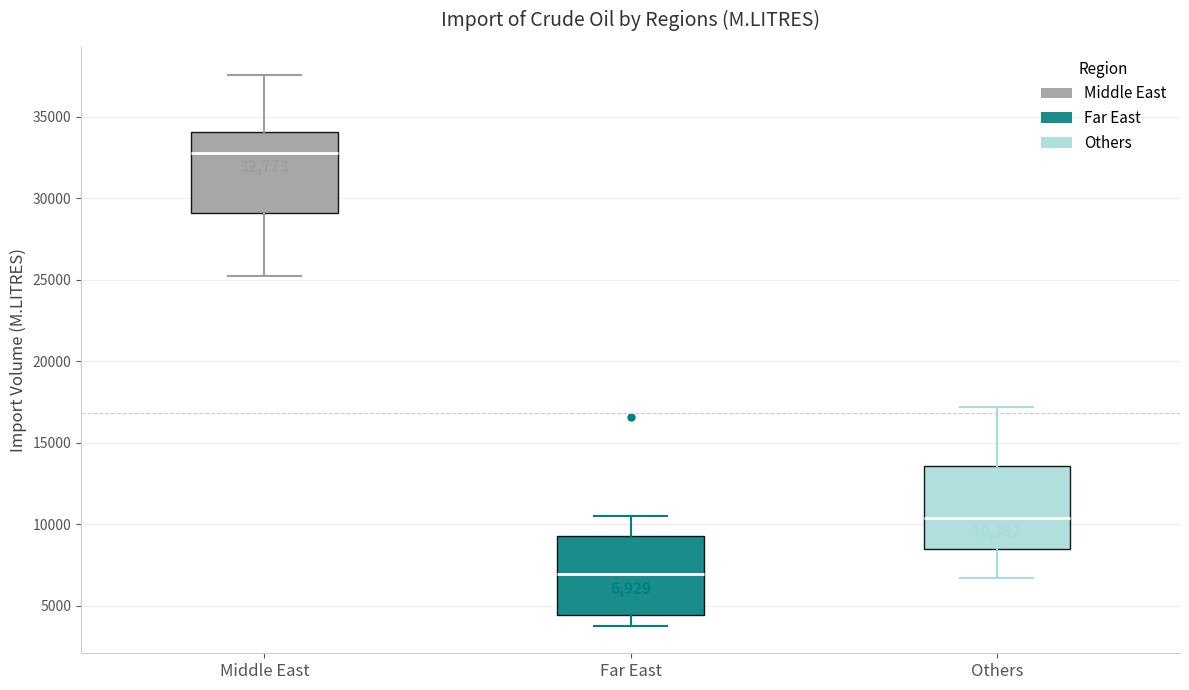

Which box has the highest median line?

Middle East